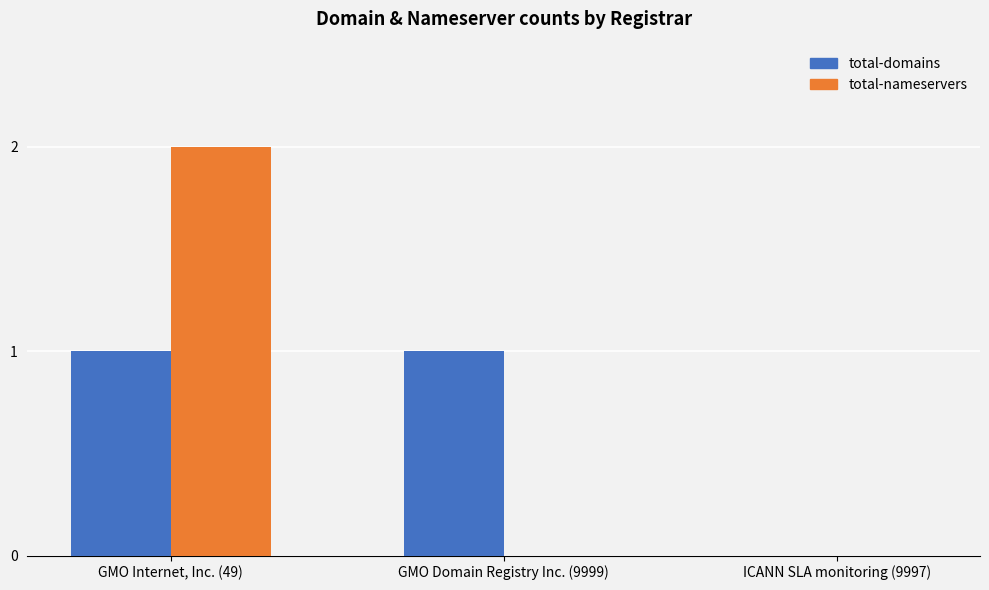

Which series changed the most between GMO Internet, Inc. (49) and ICANN SLA monitoring (9997)?

total-nameservers